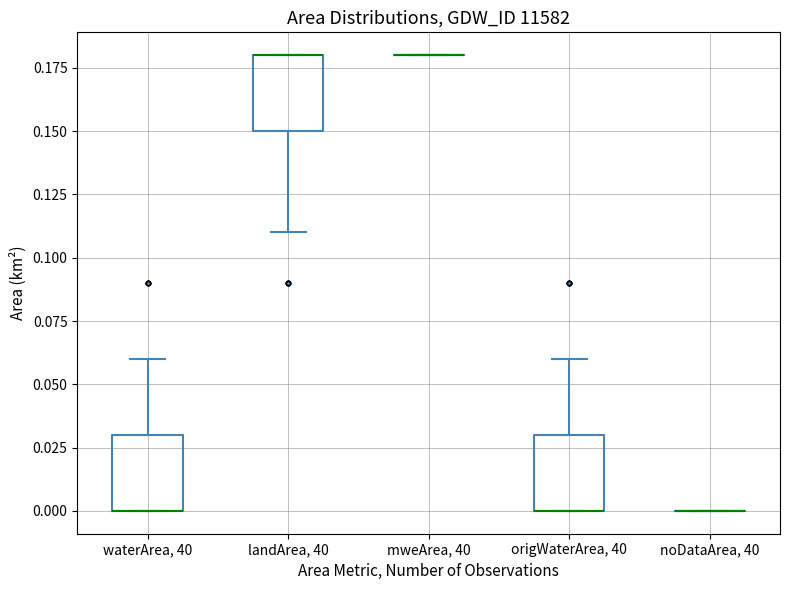

Where does the lower whisker of the box for landArea, 40 end on the y-axis? The values are not printed on the chart, so give them approximately, as read against the axis.

0.11